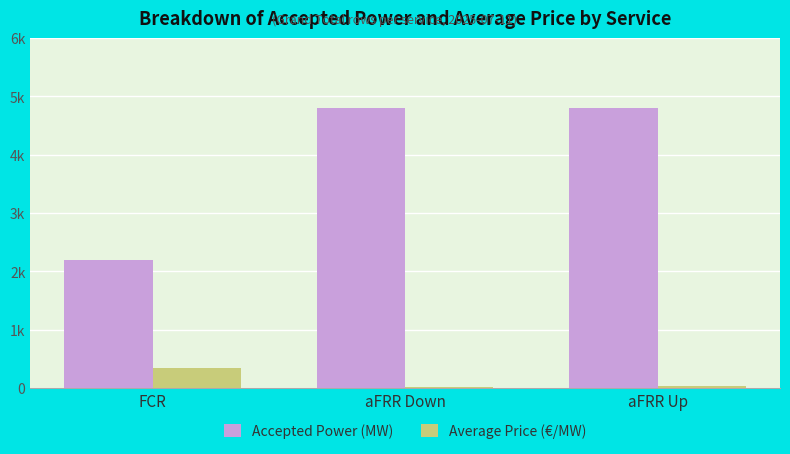

At which label does Accepted Power (MW) reach its minimum?

FCR